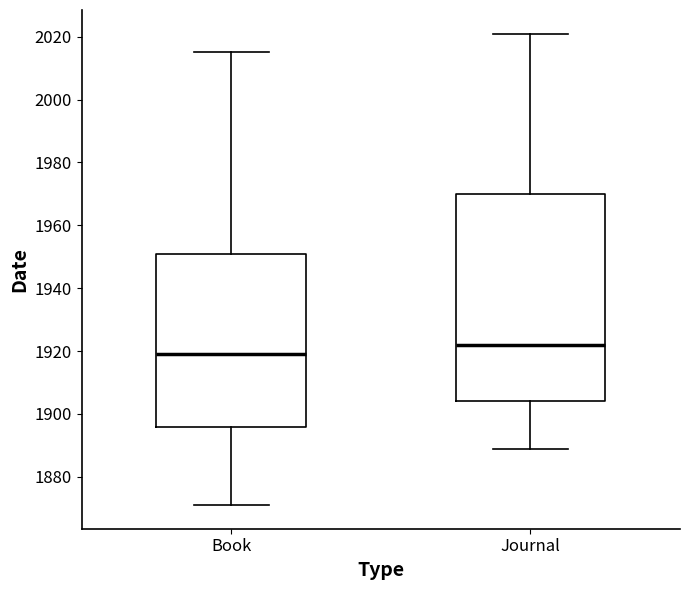

Which box has the lowest median line?

Book